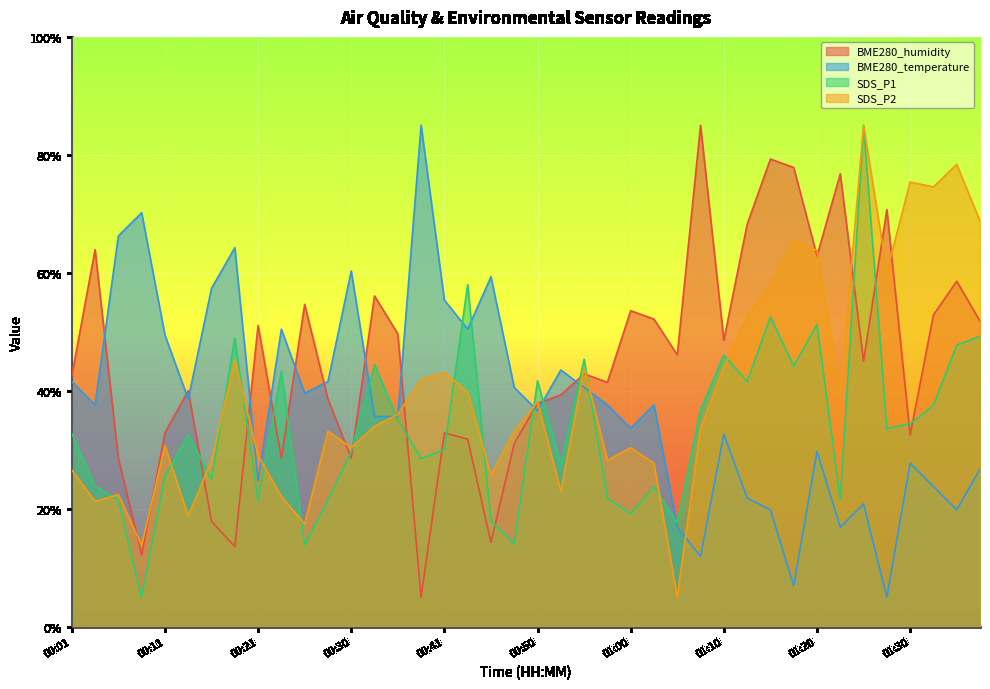

At which label does BME280_temperature reach its minimum?

01:27